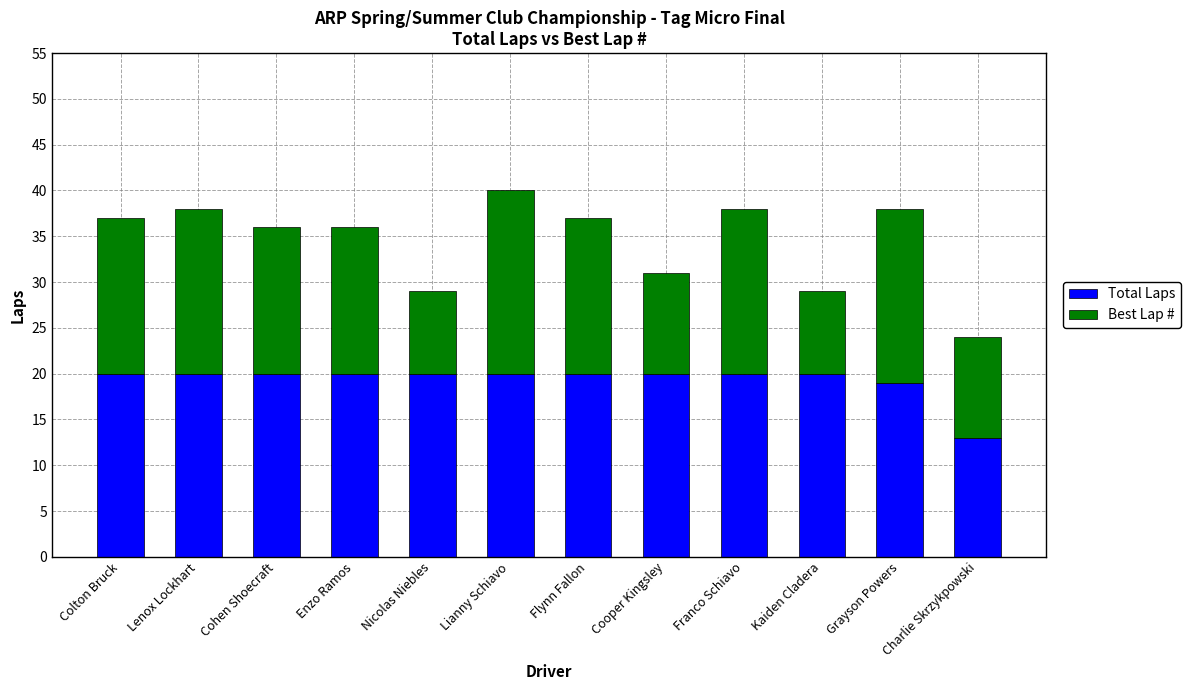

The value of Total Laps at Colton Bruck is 20. True or false?

True